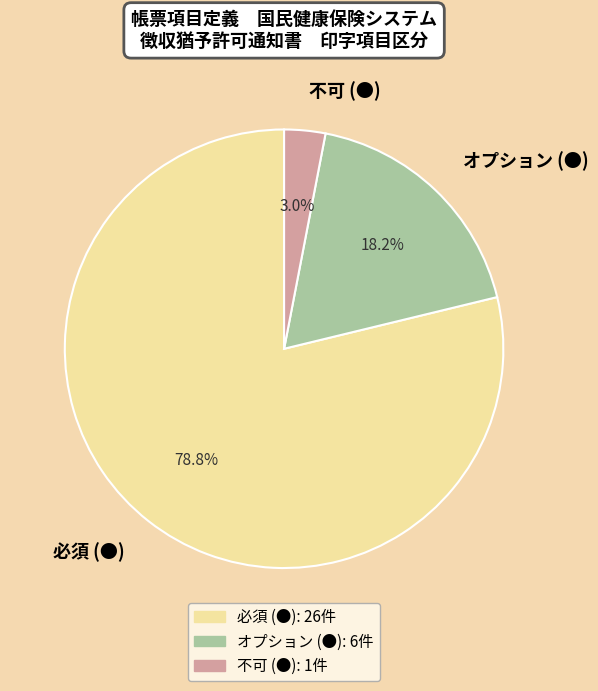

Count the number of slices in the pie.

3